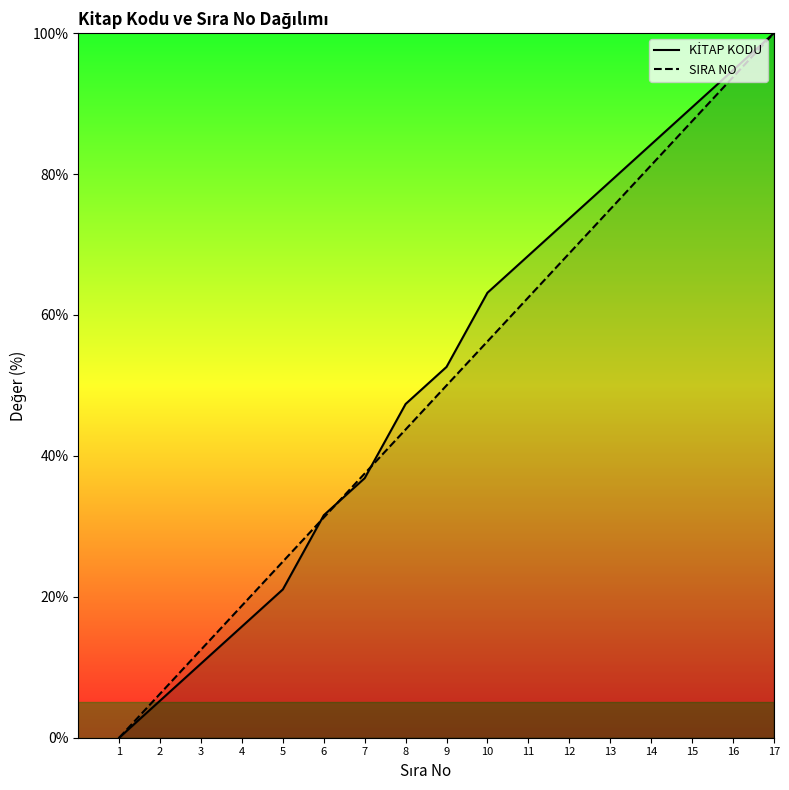

What is the maximum value shown in the chart?

100.0